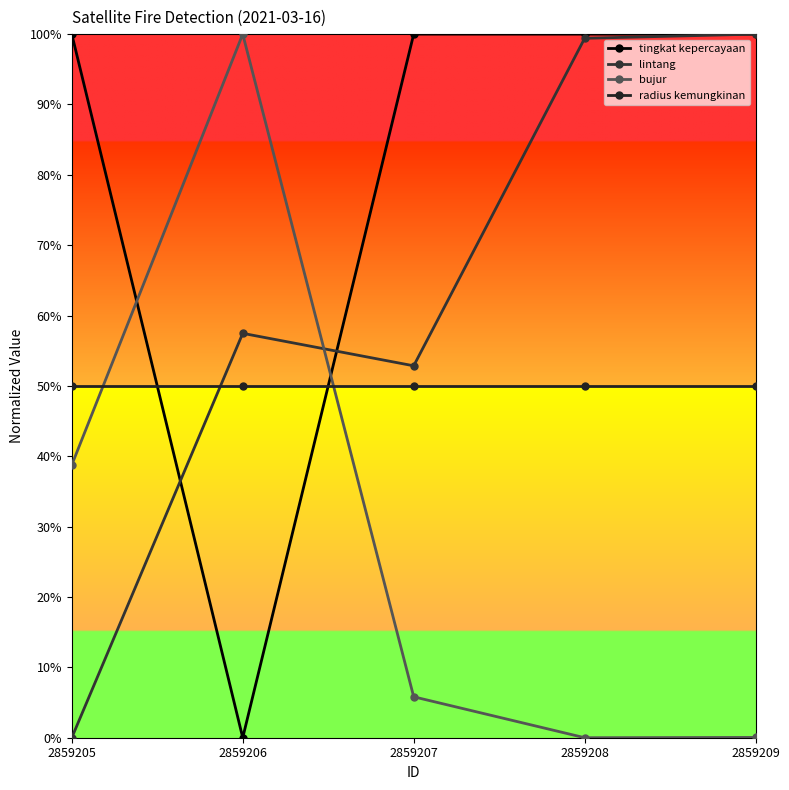

True or false: lintang and tingkat kepercayaan cross at least once.

True